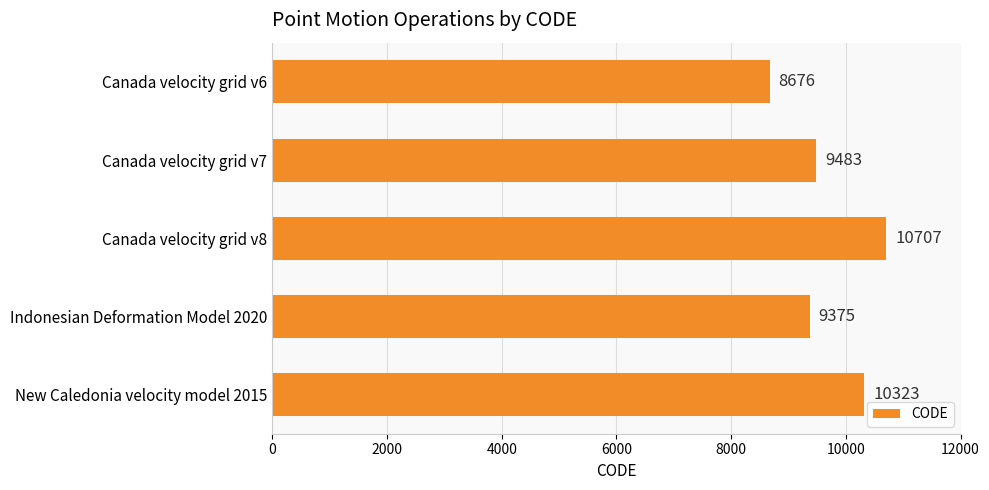

The chart shows a value of 2547 at Indonesian Deformation Model 2020. True or false?

False